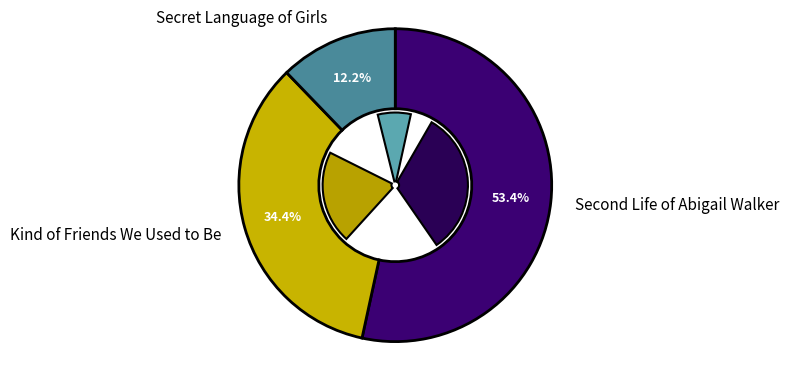

What is the total percentage of Secret Language of Girls and Kind of Friends We Used to Be?

46.6%